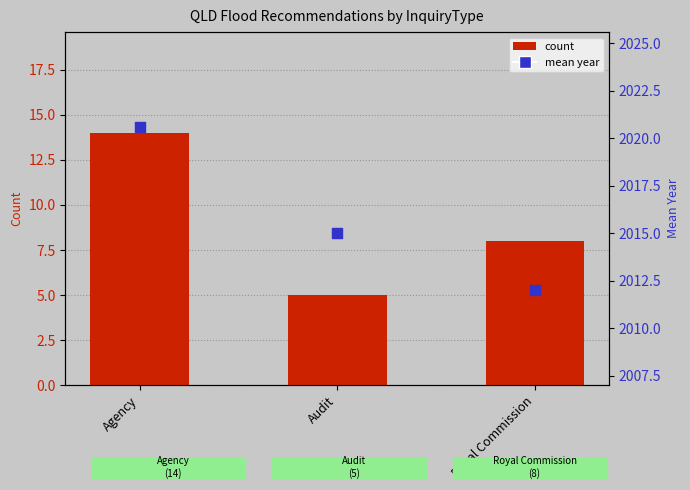

At how many categories does at least one series exceed 1040?

3